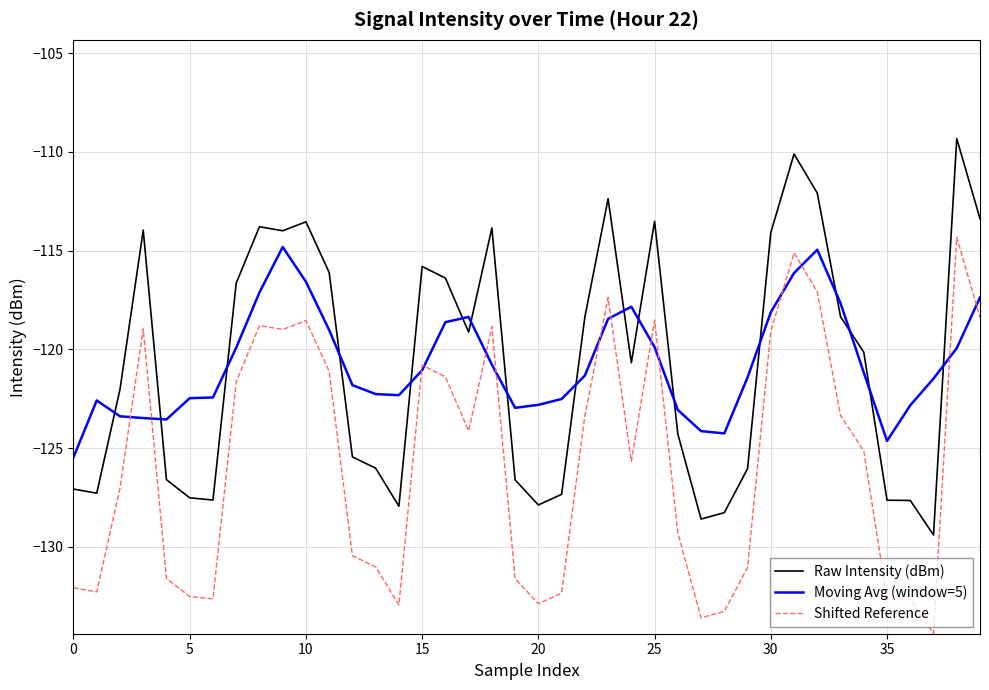

Rank the series by their maximum value, from highest to lowest.

Raw Intensity (dBm), Shifted Reference, Moving Avg (window=5)